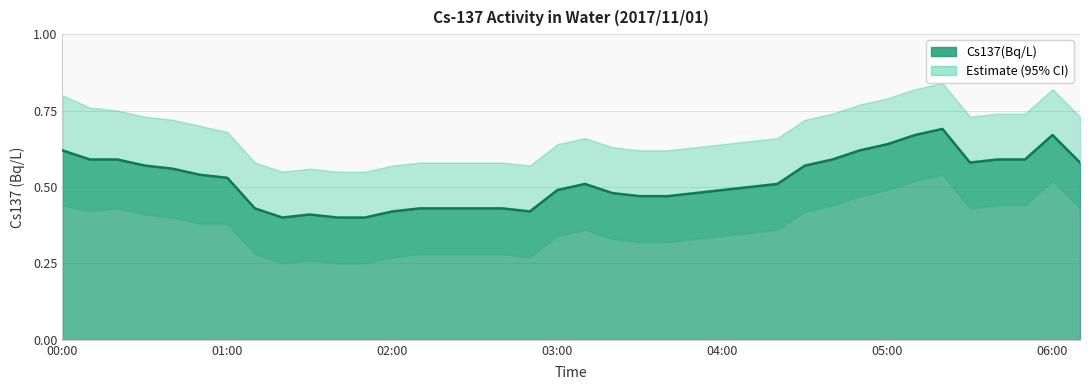

The value at 04:50 is 0.6. True or false?

True